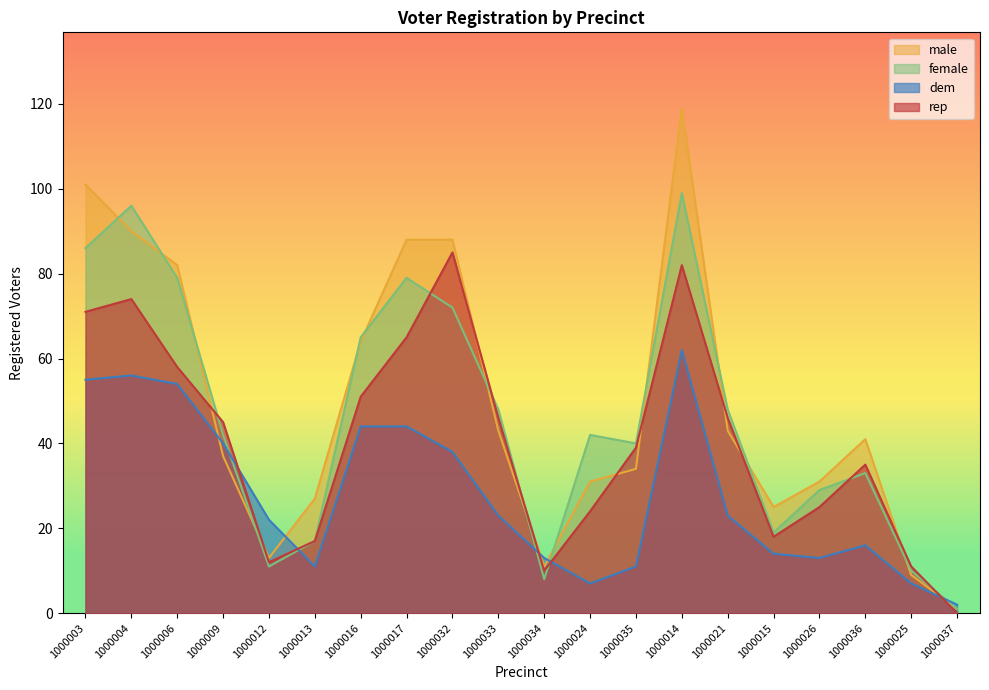

What is the label of the 11th point from the right?

1000033